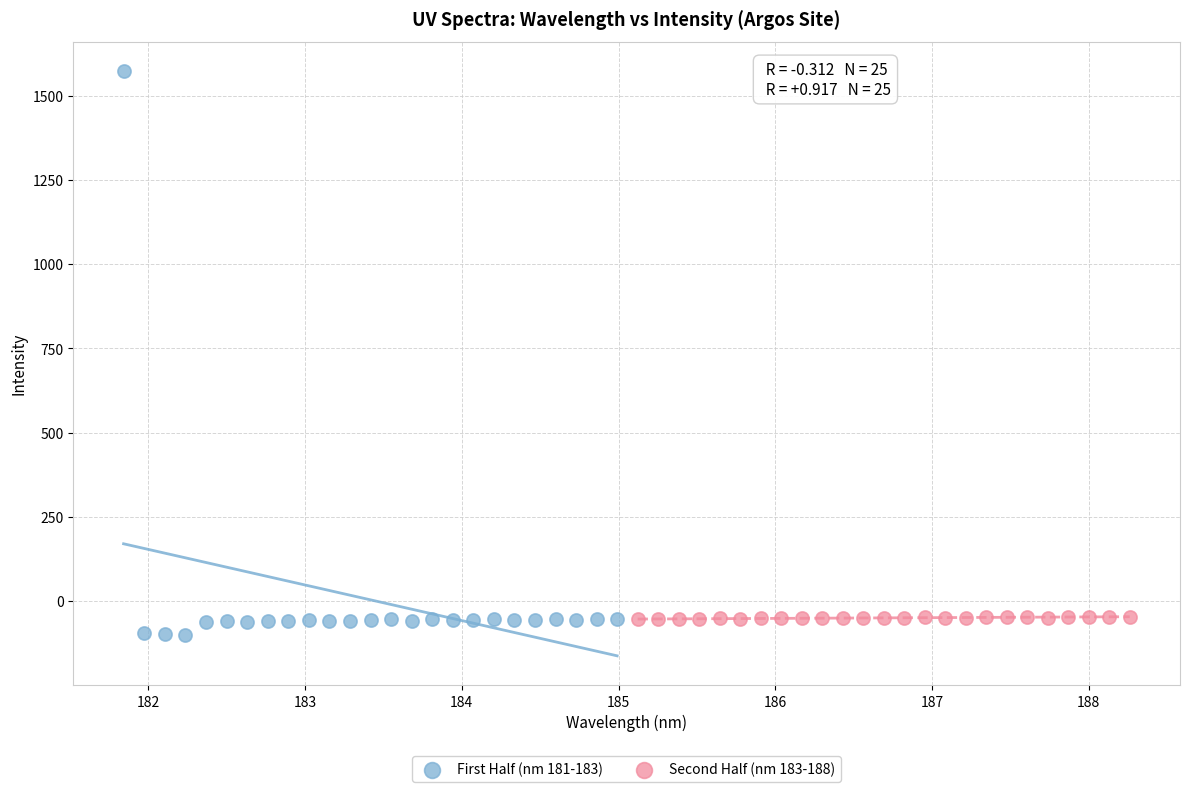

Which series reaches the maximum Y coordinate?

First Half (nm 181-183)